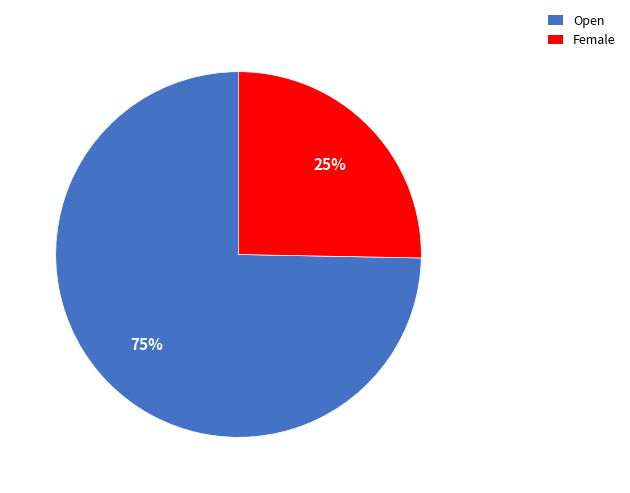

Combined, do Open and Female account for over 50%?

Yes